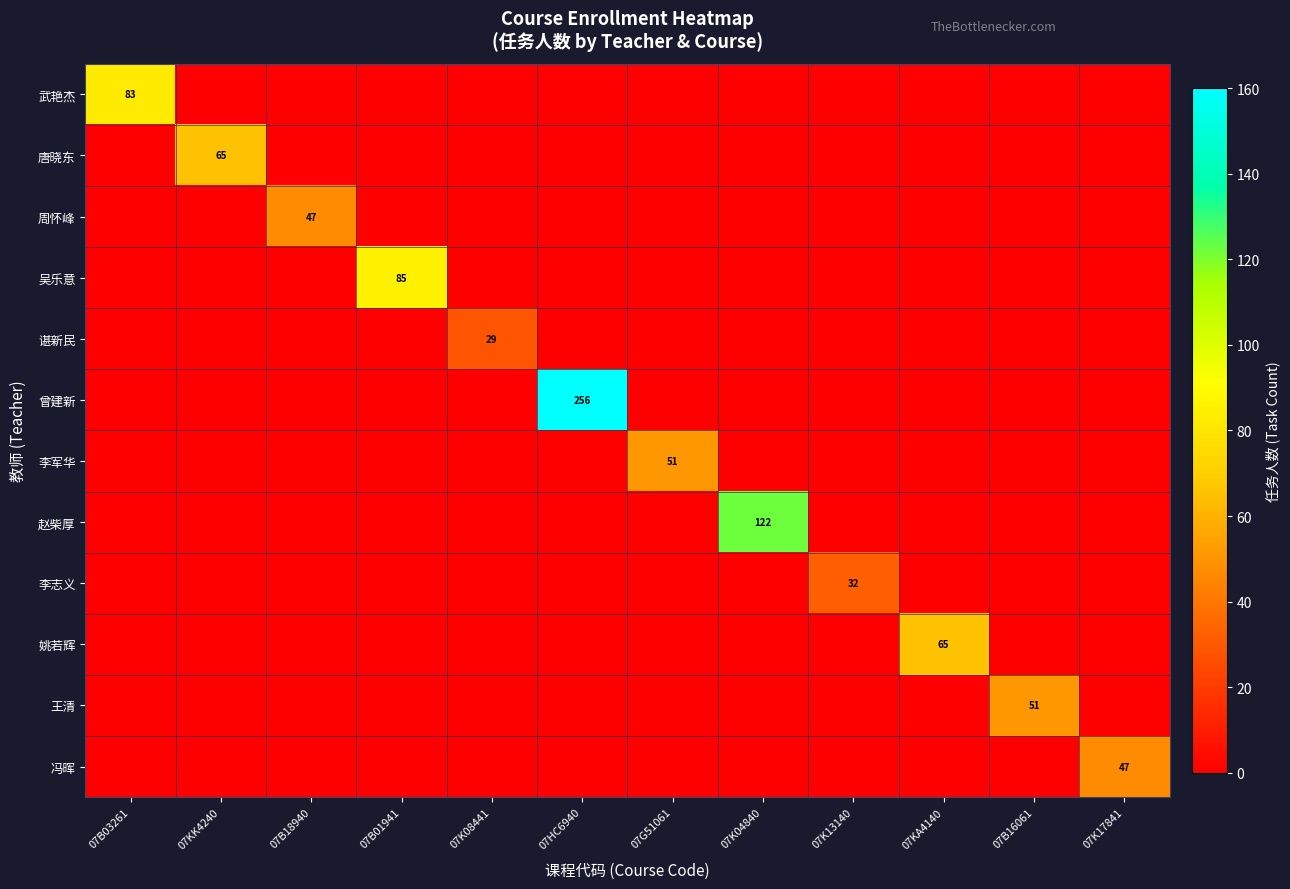

What is the sum of all 冯晖 values?

47